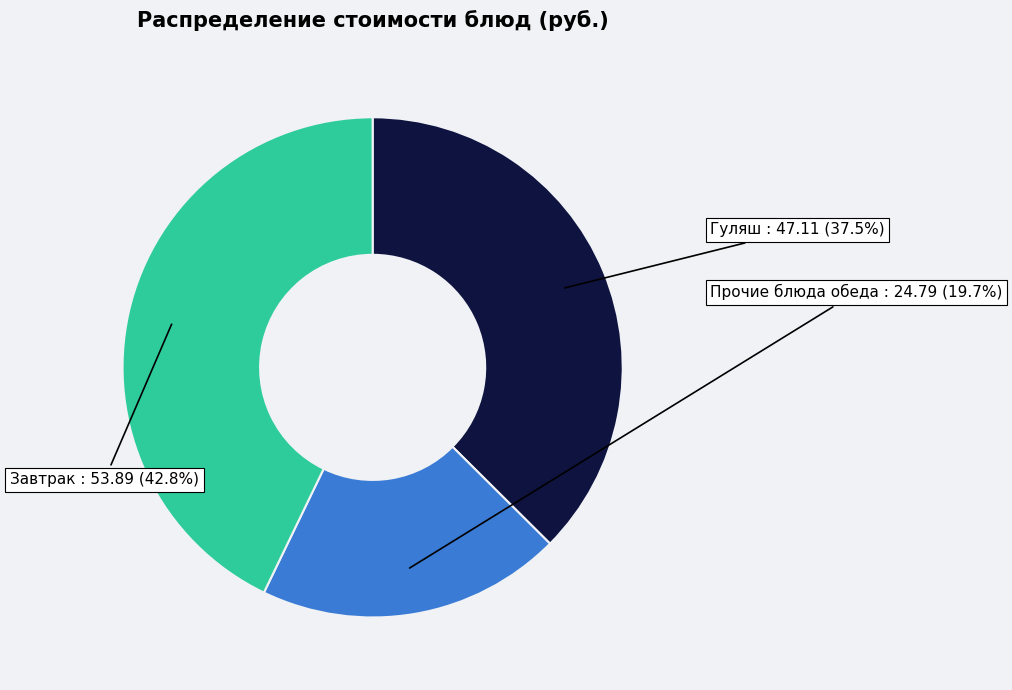

Is there any slice that represents more than half of the pie?

No